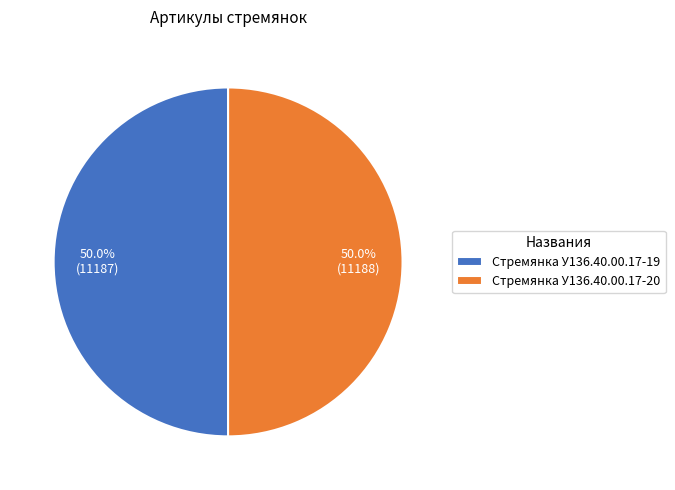

The Стремянка У136.40.00.17-20 slice represents 39% of the pie. True or false?

False